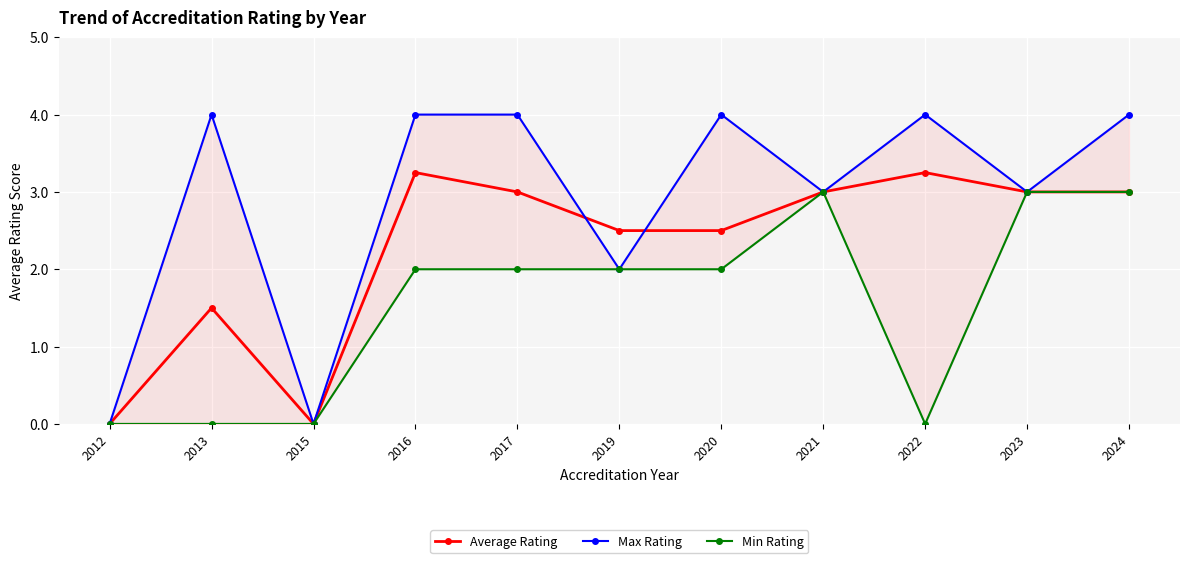

How many data points does each series have?

11